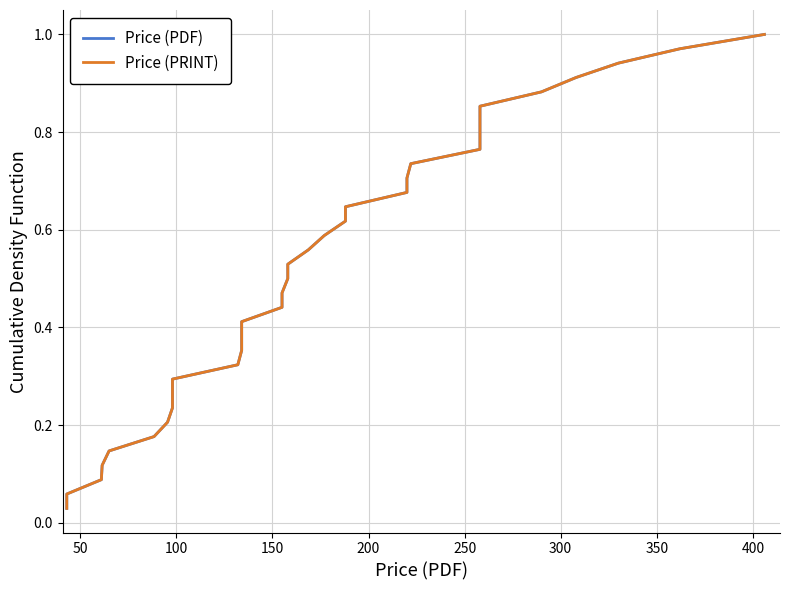

Reading left to right, what are all the values shown in this chart?

Price (PDF): 0.0	0.1	0.1	0.1	0.1	0.2	0.2	0.2	0.3	0.3	0.3	0.4	0.4	0.4	0.4	0.5	0.5	0.5	0.6	0.6	0.6	0.6	0.7	0.7	0.7	0.8	0.8	0.8	0.9	0.9	0.9	0.9	1.0	1.0
Price (PRINT): 0.0	0.1	0.1	0.1	0.1	0.2	0.2	0.2	0.3	0.3	0.3	0.4	0.4	0.4	0.4	0.5	0.5	0.5	0.6	0.6	0.6	0.6	0.7	0.7	0.7	0.8	0.8	0.8	0.9	0.9	0.9	0.9	1.0	1.0